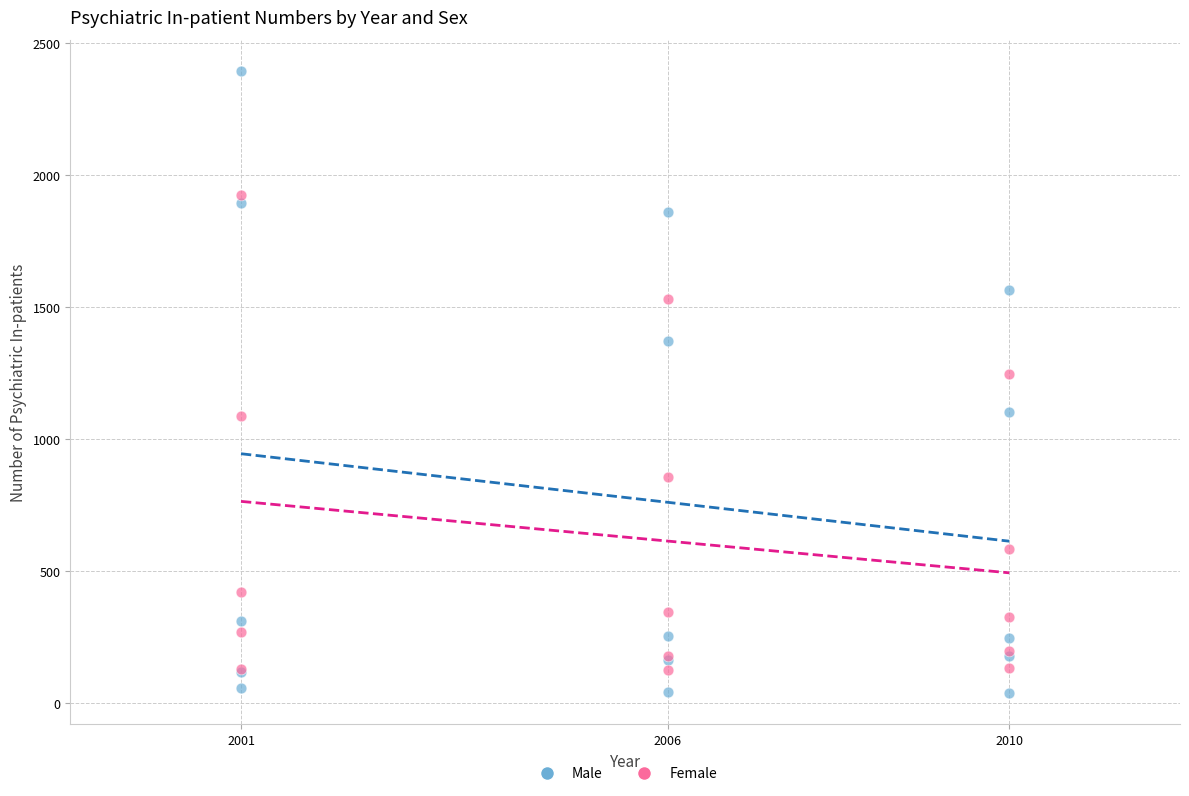

Which series has the widest spread of Y values?

Male